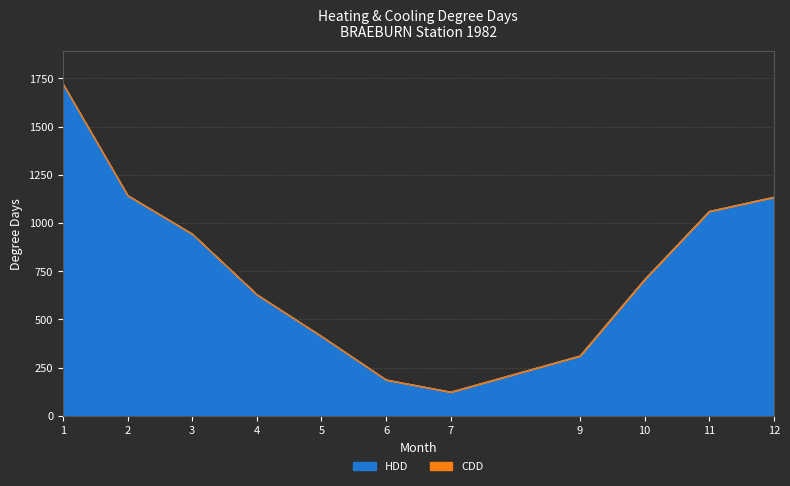

At which category does the chart reach its peak across all series?

1